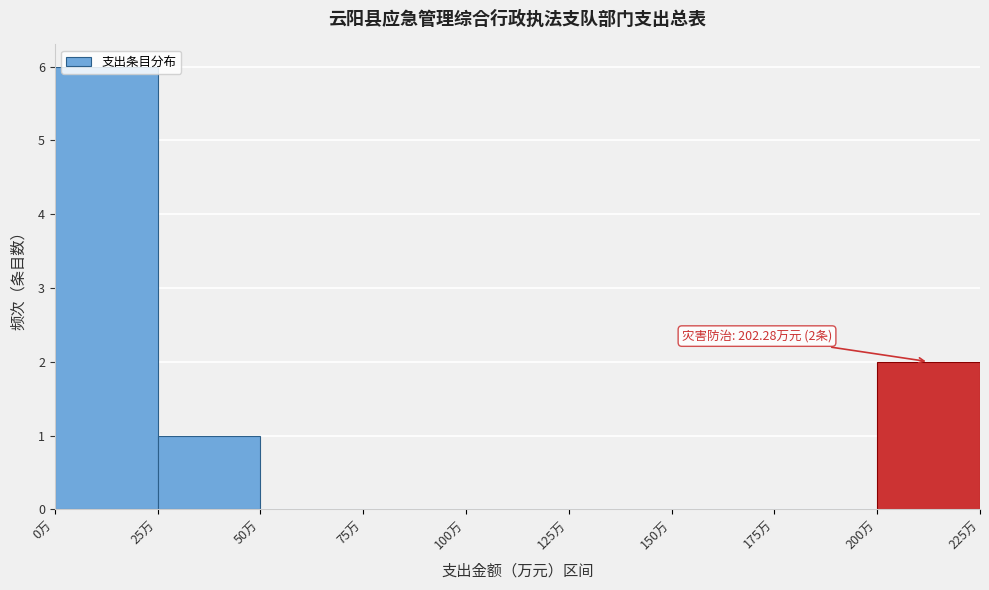

Over which range of the x-axis is the bar tallest?

0 to 25